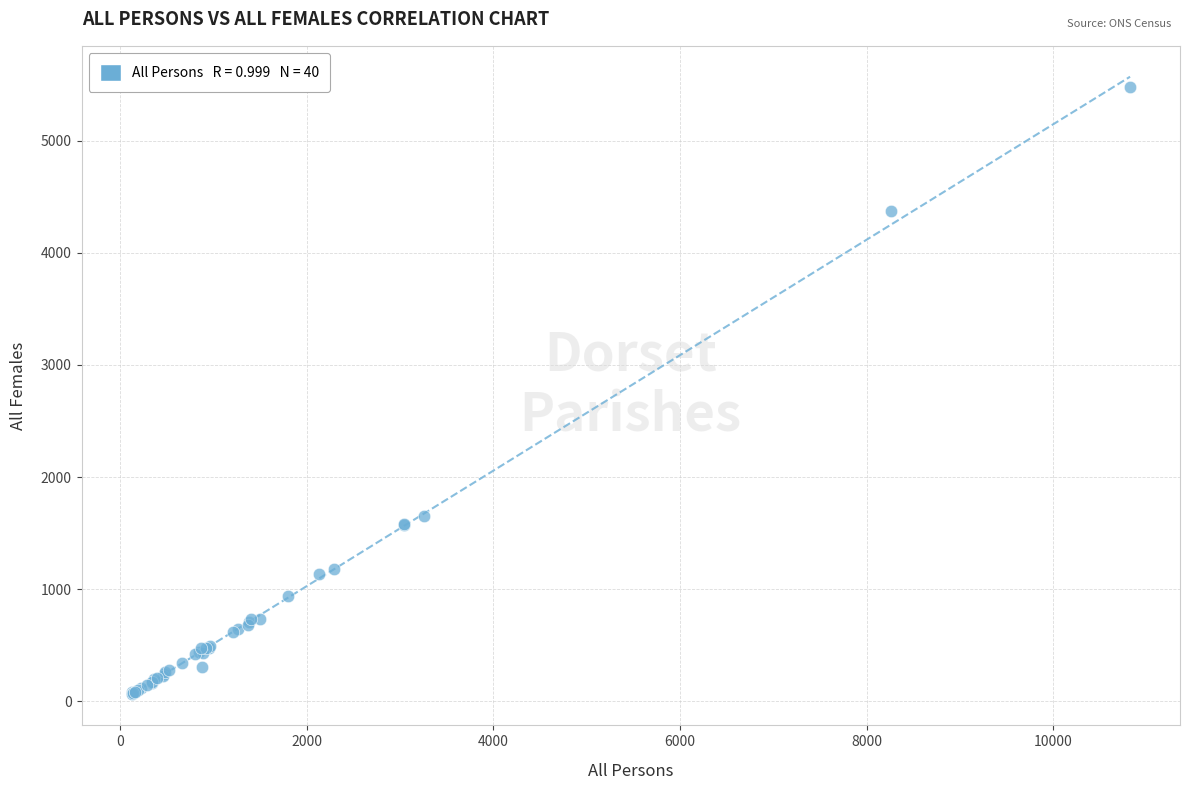

What Y value in the scatter plot is closest to 2773?

1653